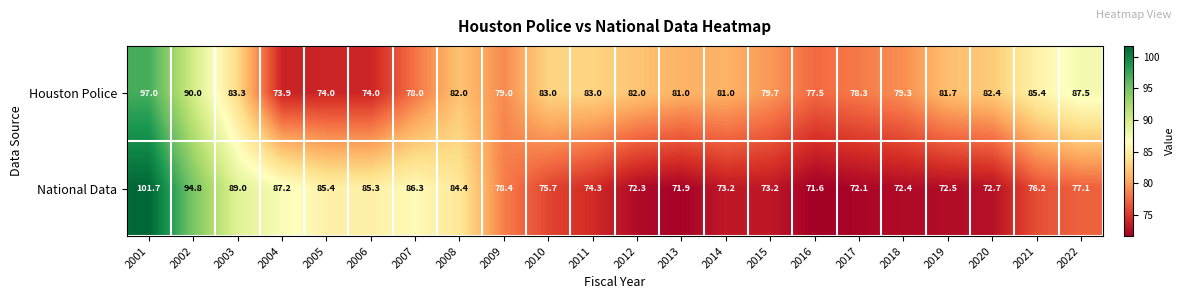

The value of Houston Police at 2014 is 81.0. True or false?

True